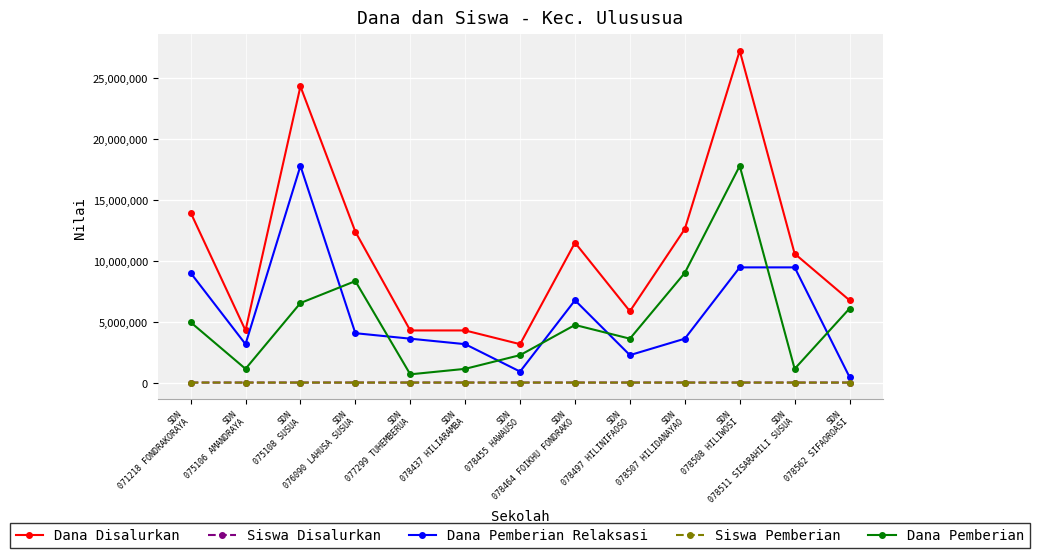

Which series has the widest spread of values?

Dana Disalurkan